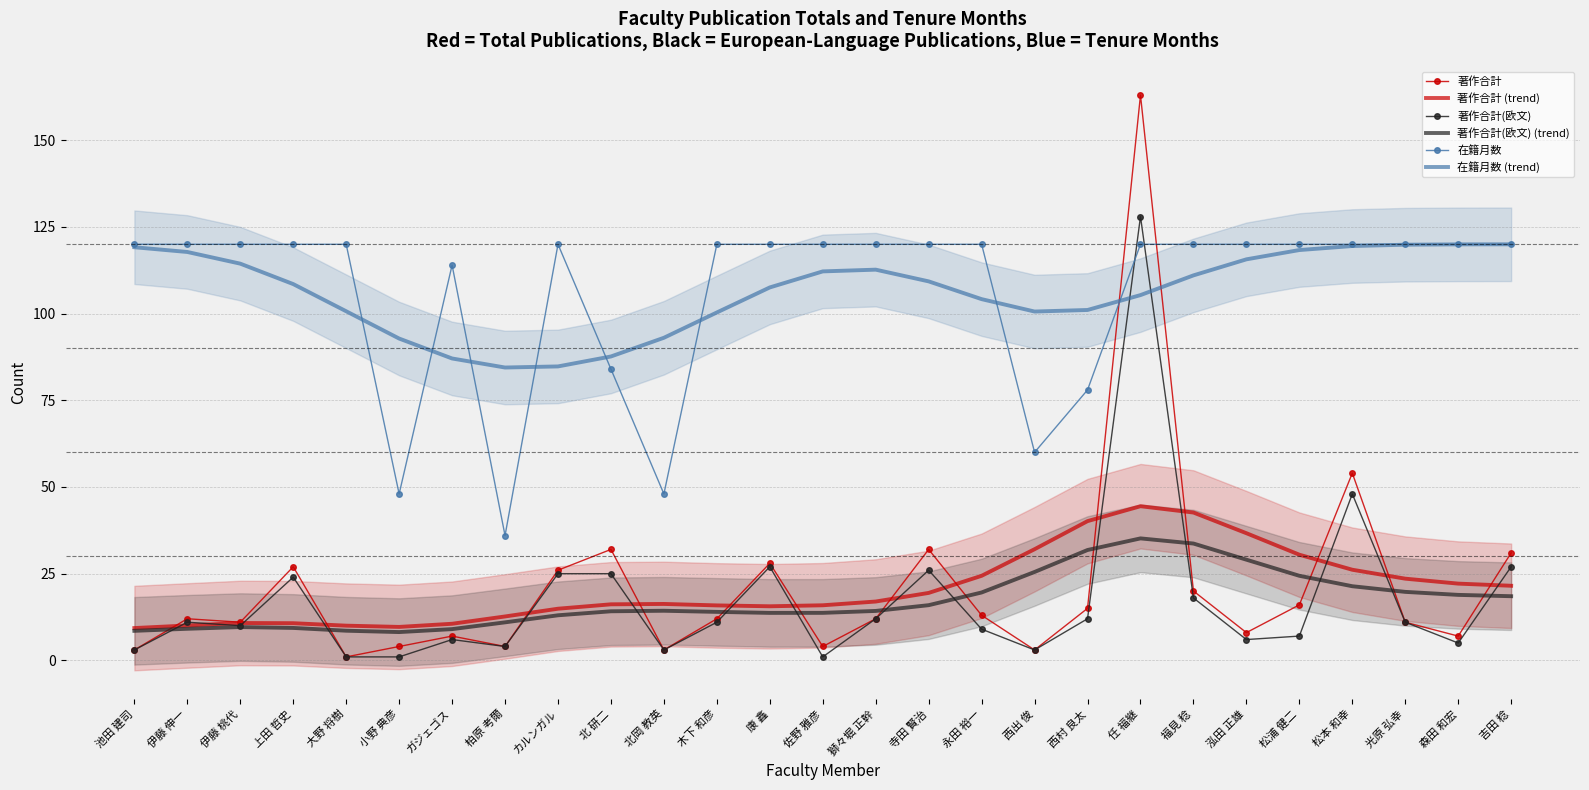

True or false: 在籍月数 and 著作合計 (trend) cross at least once.

False